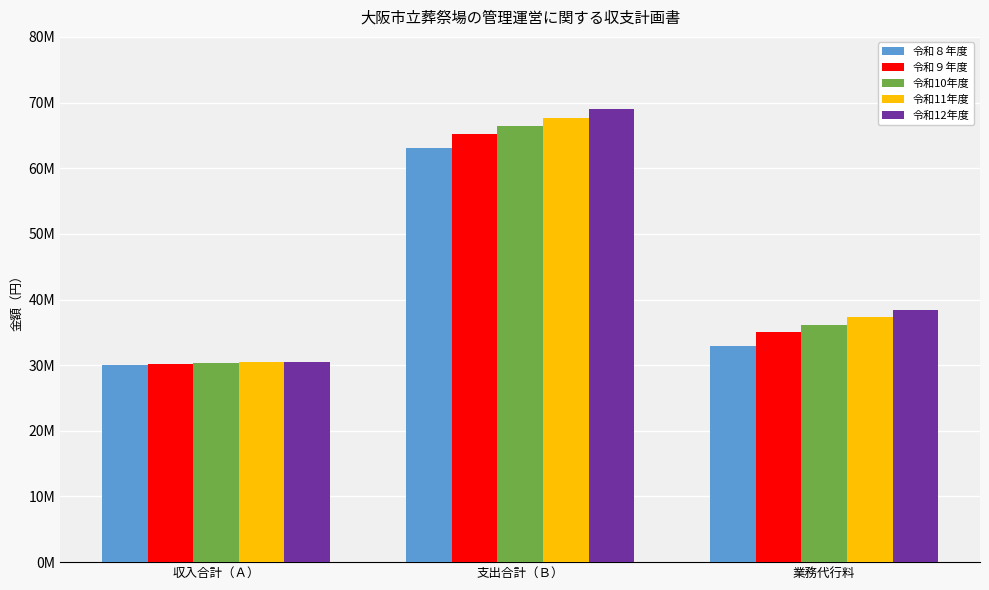

At which label is 令和12年度 closest to 49740580?

業務代行料